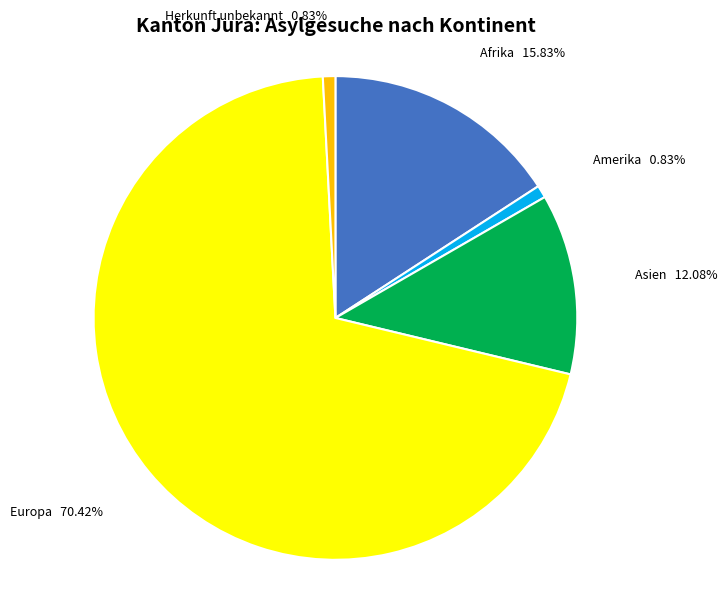

How many slices are in this pie chart?

5